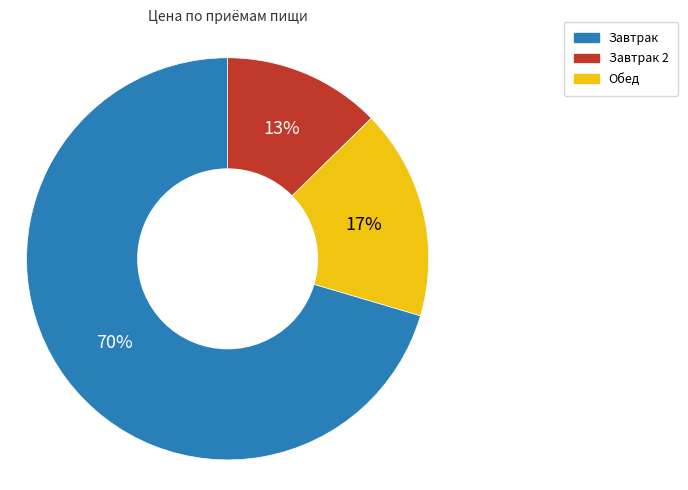

To the nearest percent, what is the average slice percentage?

33%